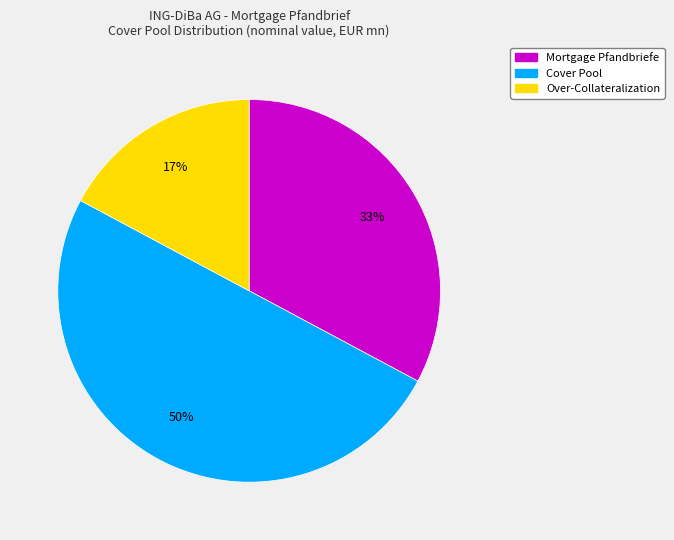

To the nearest percent, what is the difference between the largest and smallest slice percentages?

33%